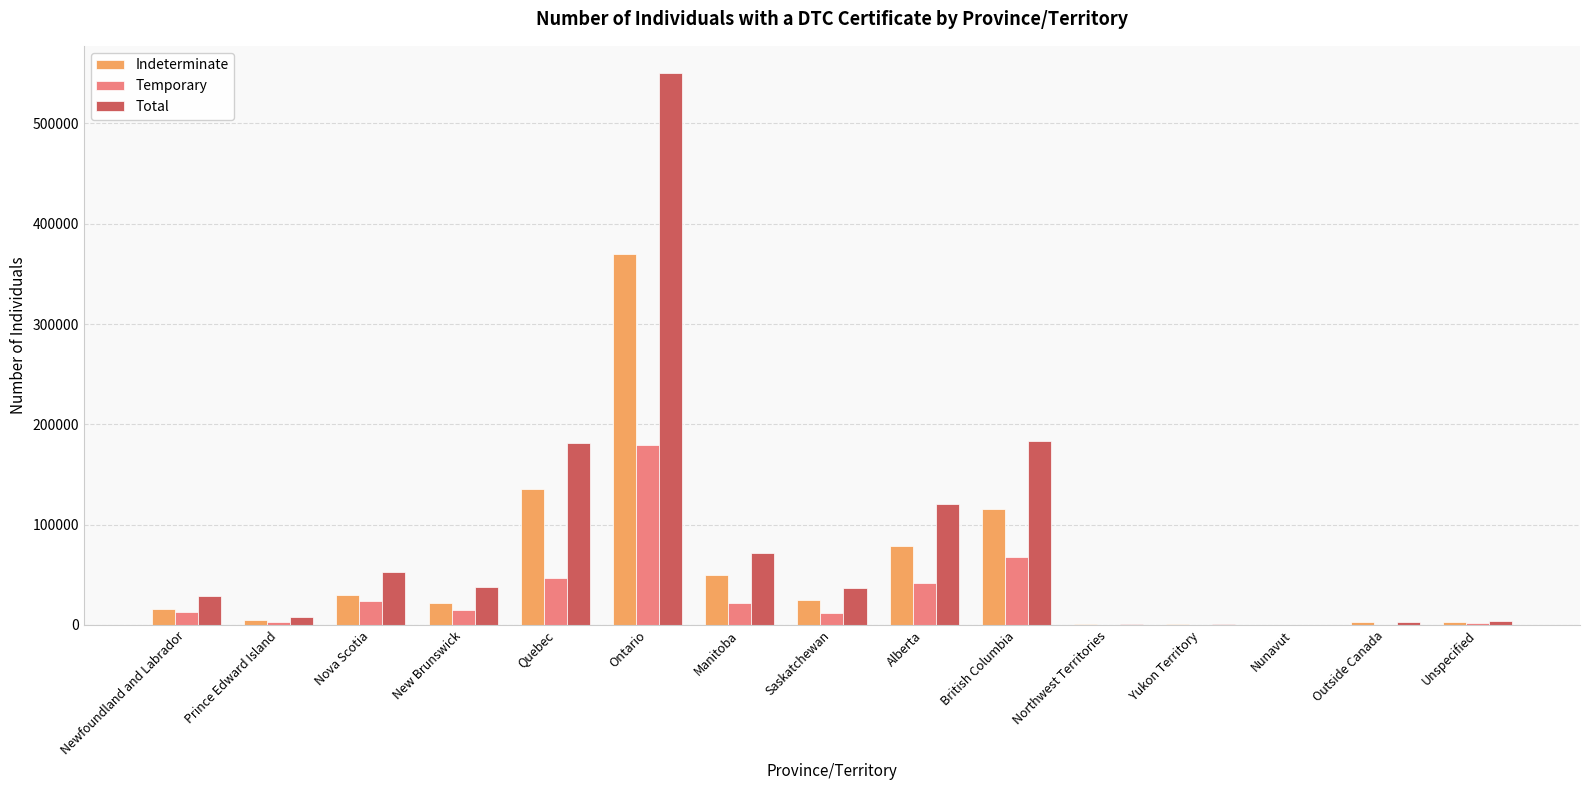

What is the sum of all Total values?

1280220